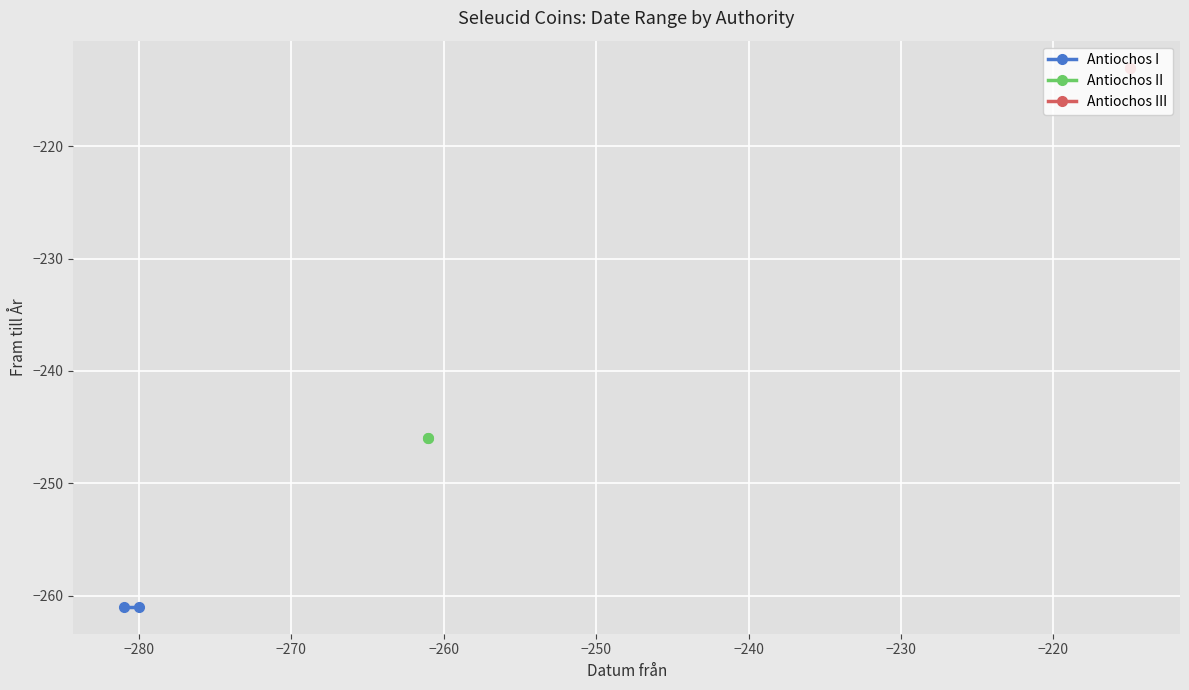

Which series has the largest range (max minus min)?

Antiochos I